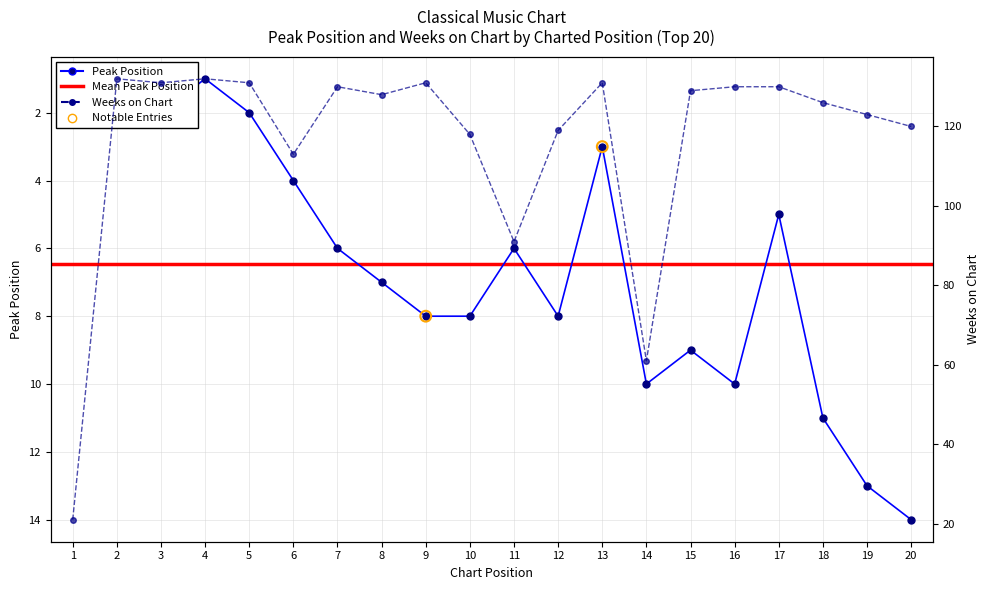

Which series has the largest Y range (max minus min)?

Weeks on Chart